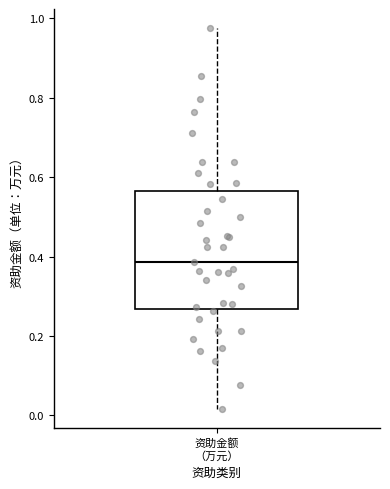

Where is the lower edge of the box for 资助金额 （万元） on the y-axis? The values are not printed on the chart, so give them approximately, as read against the axis.

0.26